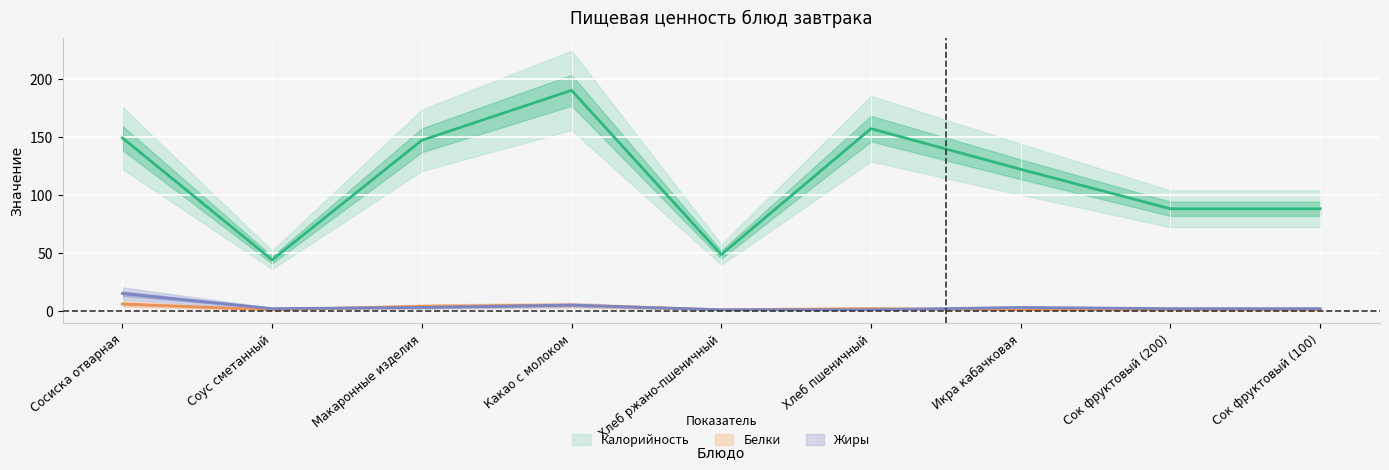

How many interior local peaks does the Калорийность series have?

2